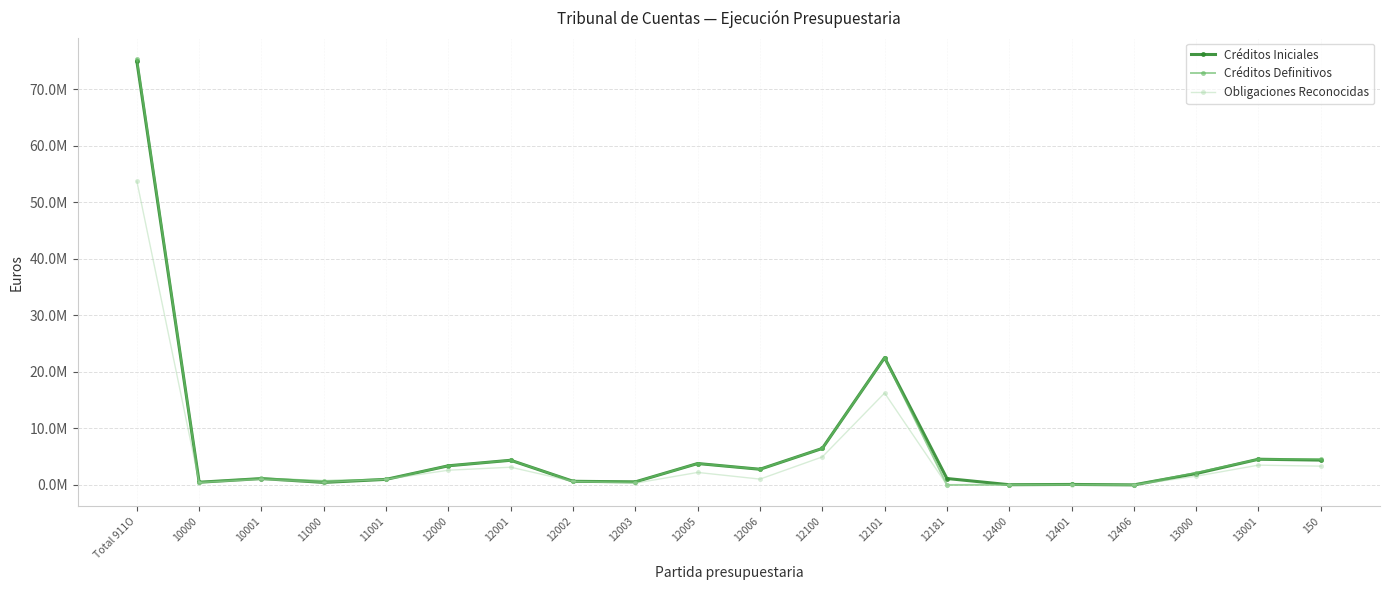

Which series has the largest range (max minus min)?

Créditos Definitivos